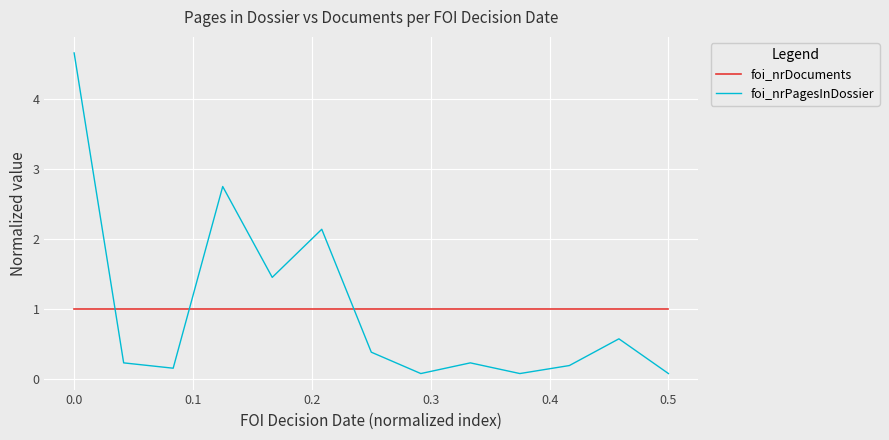

True or false: foi_nrPagesInDossier and foi_nrDocuments cross at least once.

True